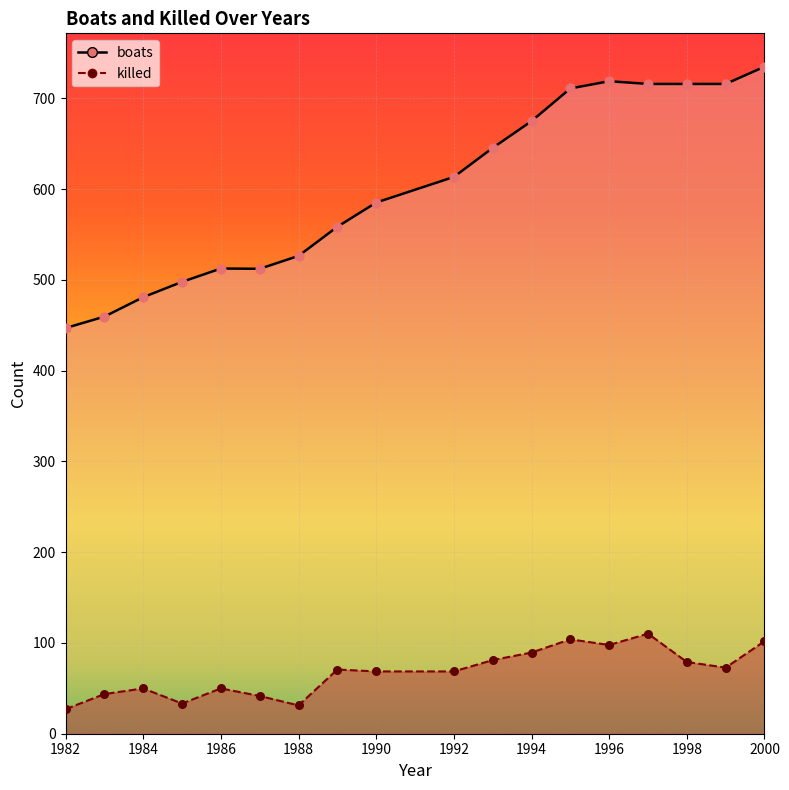

What are all the series names shown in the legend?

boats, killed